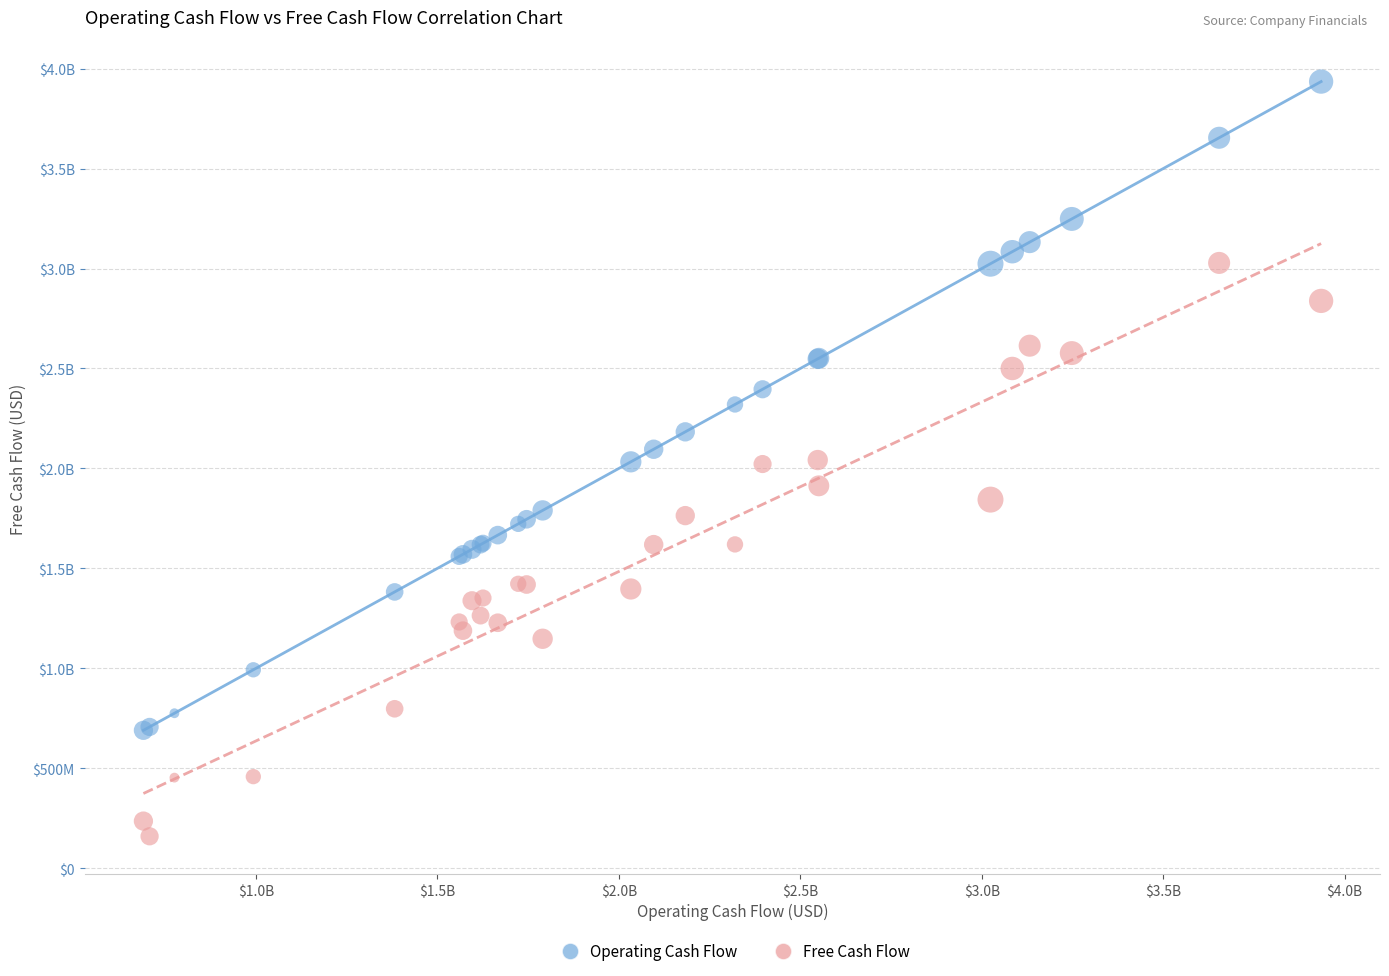

What are all the series names shown in the legend?

Operating Cash Flow, Free Cash Flow